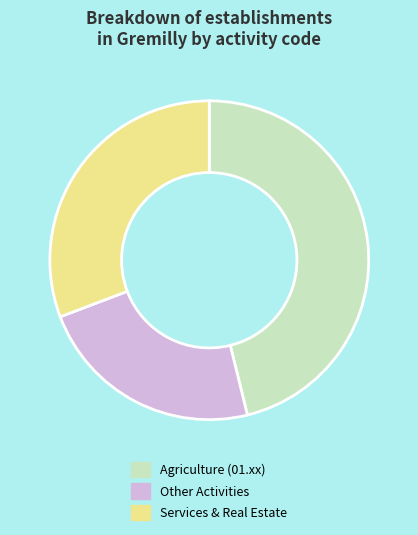

The Services & Real Estate slice represents 44% of the pie. True or false?

False